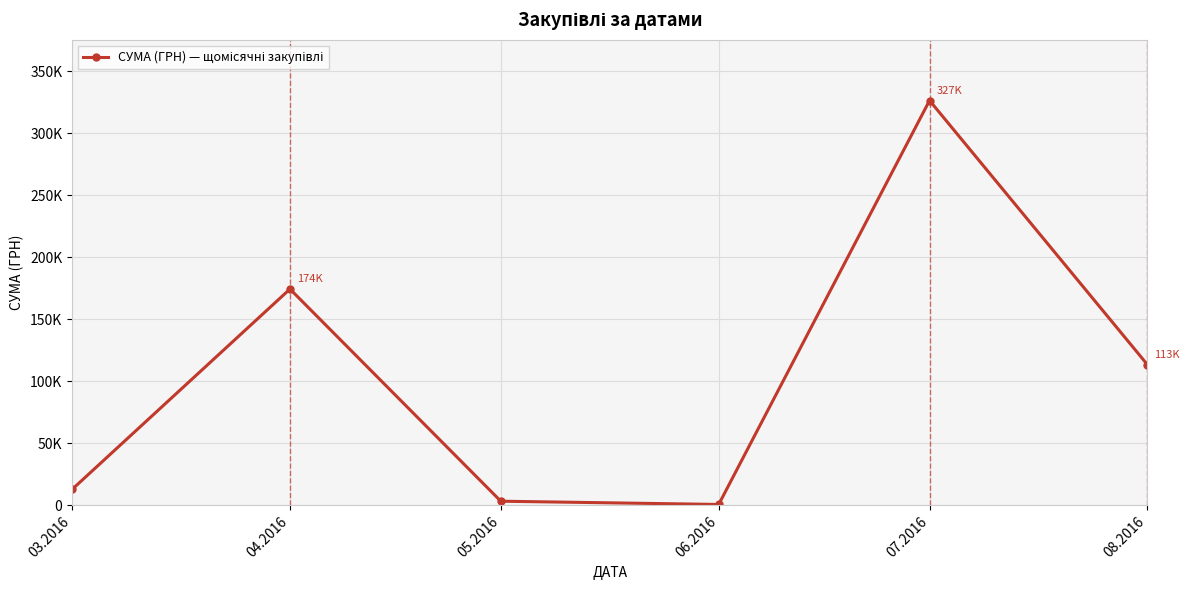

Does the chart have visible grid lines?

Yes